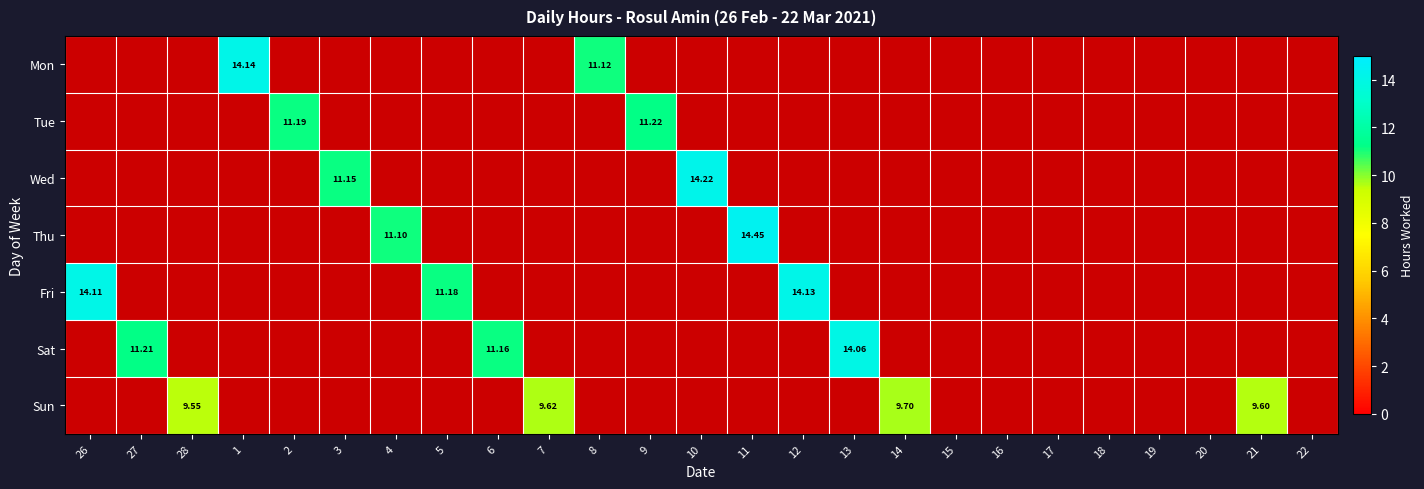

Which category has the lowest value in the Sat series?

26